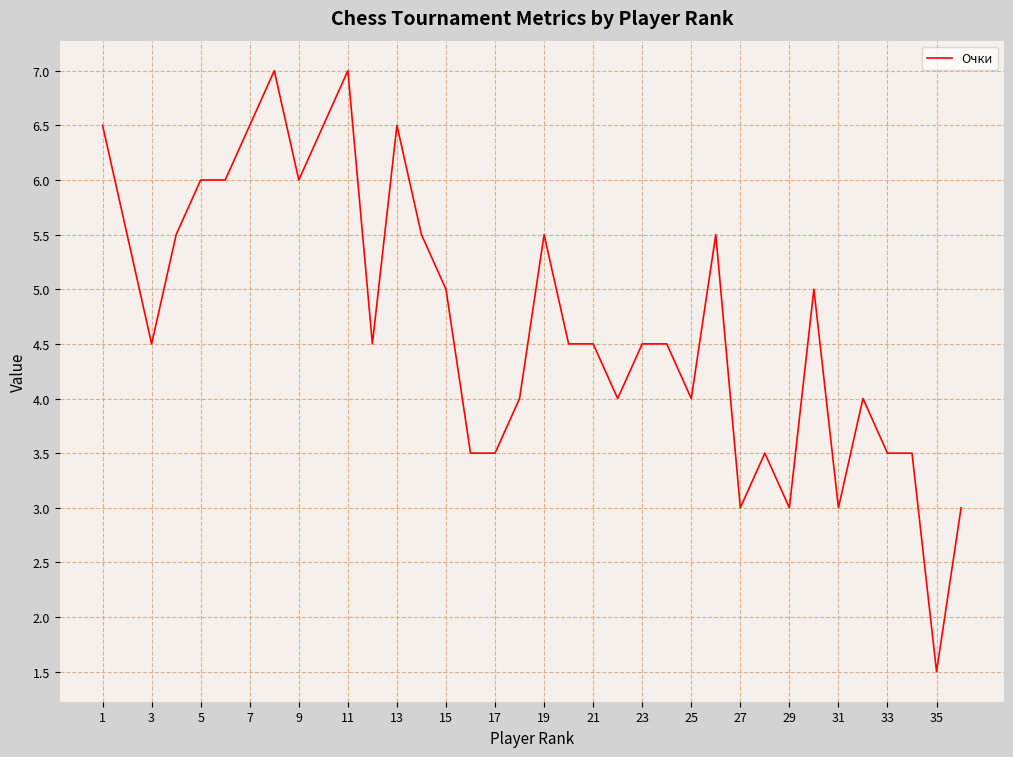

What is the difference between the maximum and minimum values?

5.5